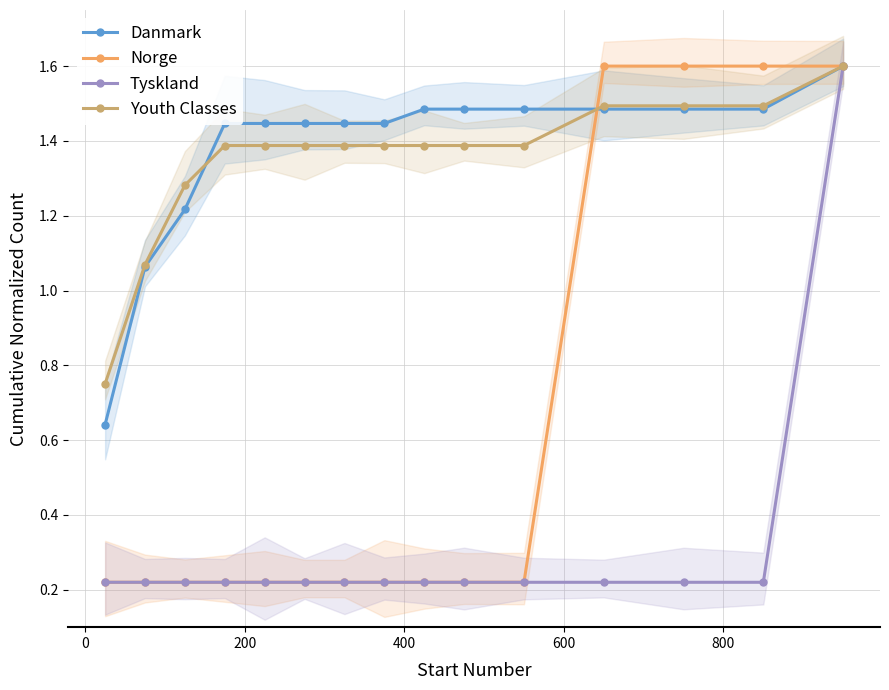

At how many categories does at least one series exceed 0?

15